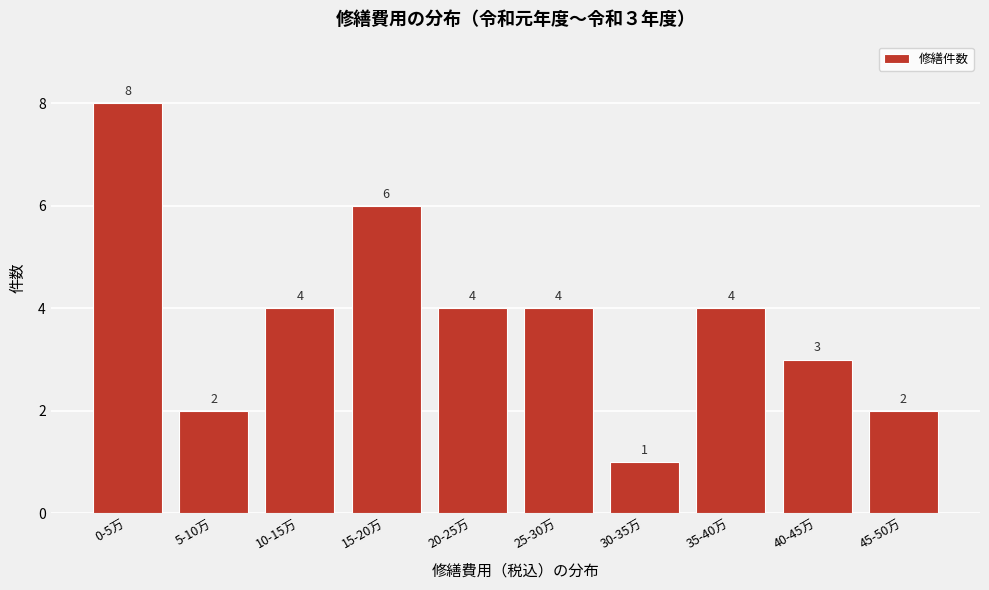

Reading left to right, what are all the values shown in this chart?

8	2	4	6	4	4	1	4	3	2